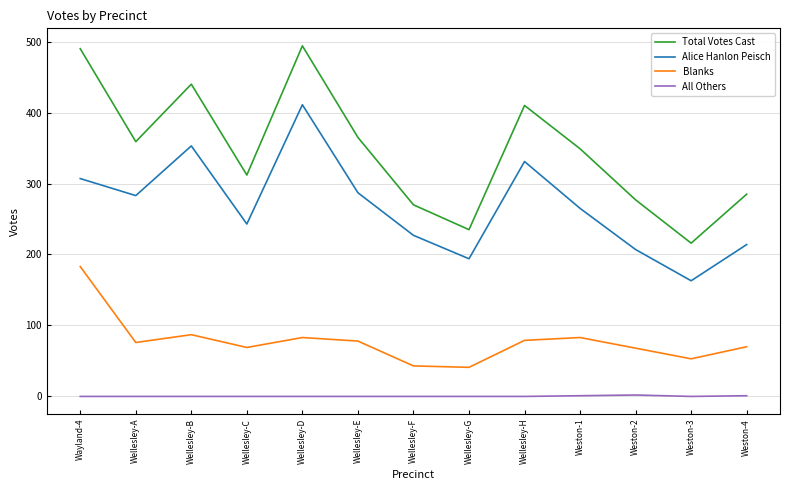

How many interior local valleys does the Blanks series have?

4